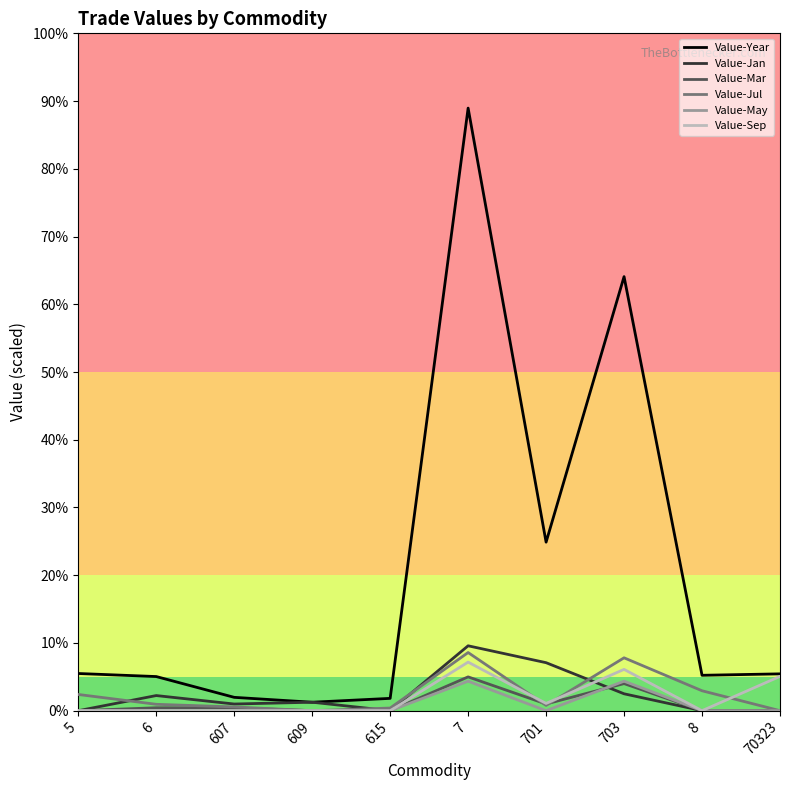

Is this an area chart (filled region under the line)?

No